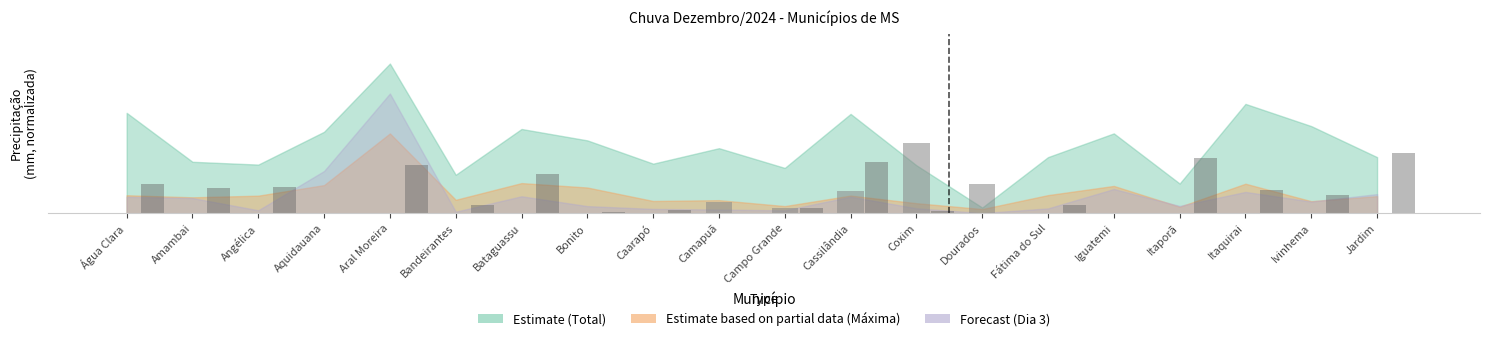

Are the bars grouped side by side (vs. stacked)?

Yes